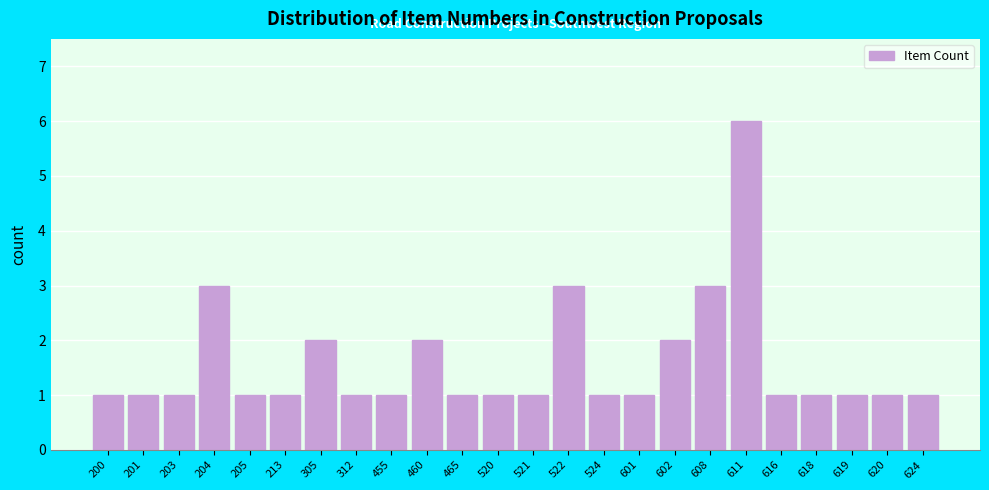

Reading right to left, list all the values displayed in this chart.

1	1	1	1	1	6	3	2	1	1	3	1	1	1	2	1	1	2	1	1	3	1	1	1